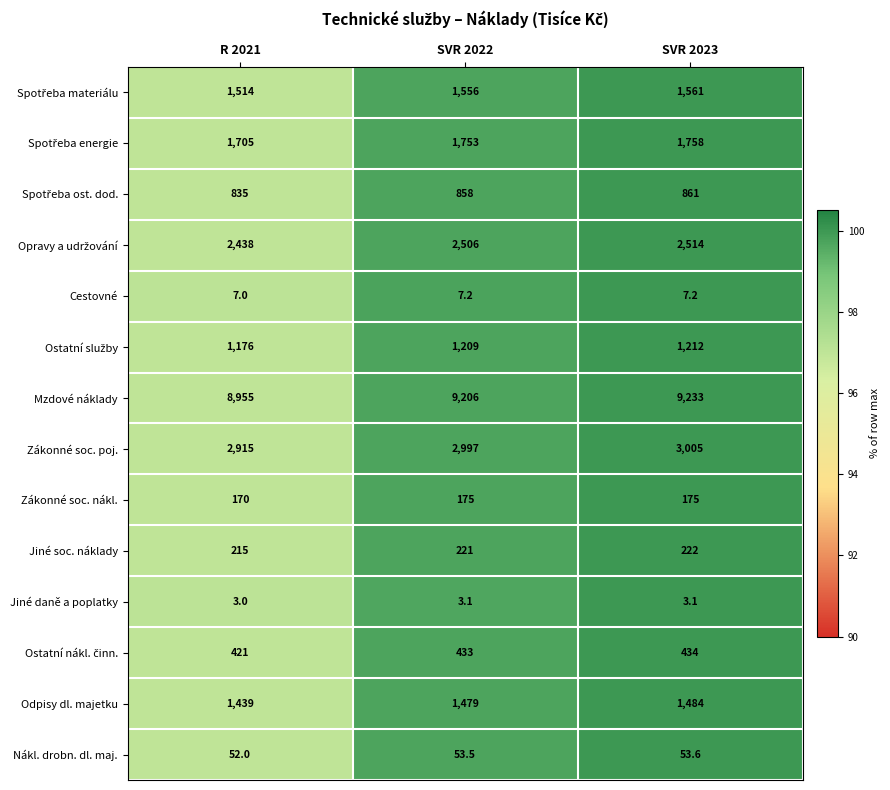

The Cestovné series shows 12.3 at SVR 2022. True or false?

False